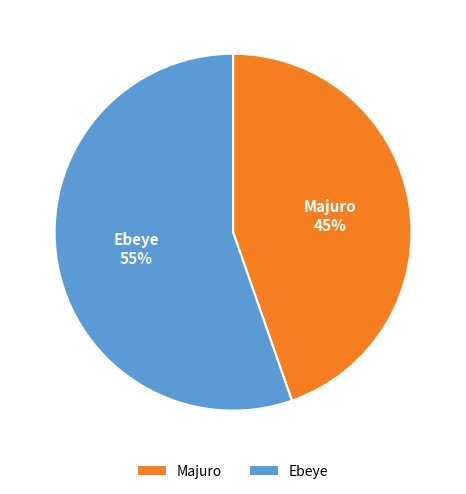

True or false: Majuro accounts for 45% of the total.

True